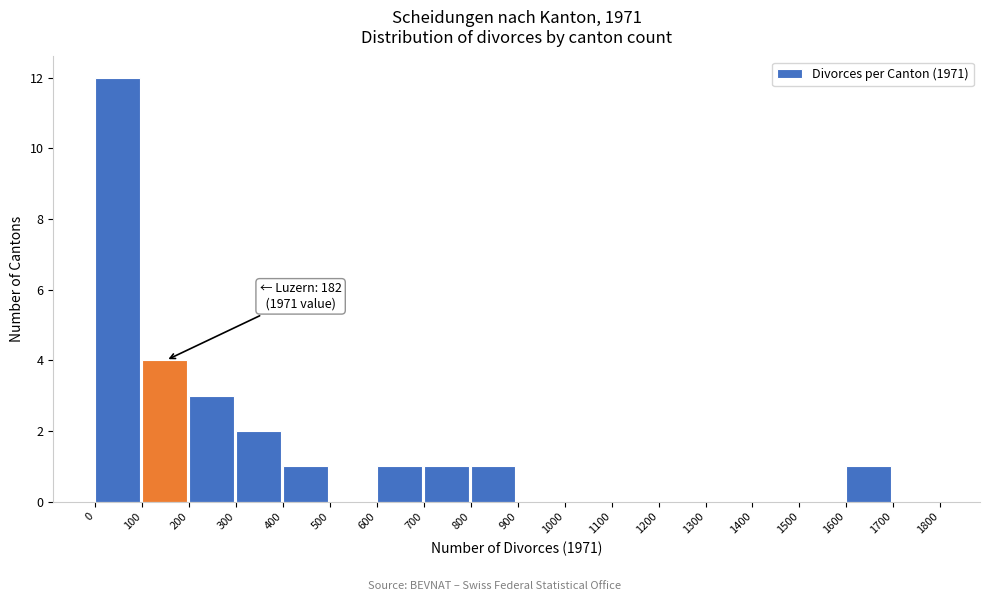

Over which range of the x-axis is the bar tallest?

0 to 100